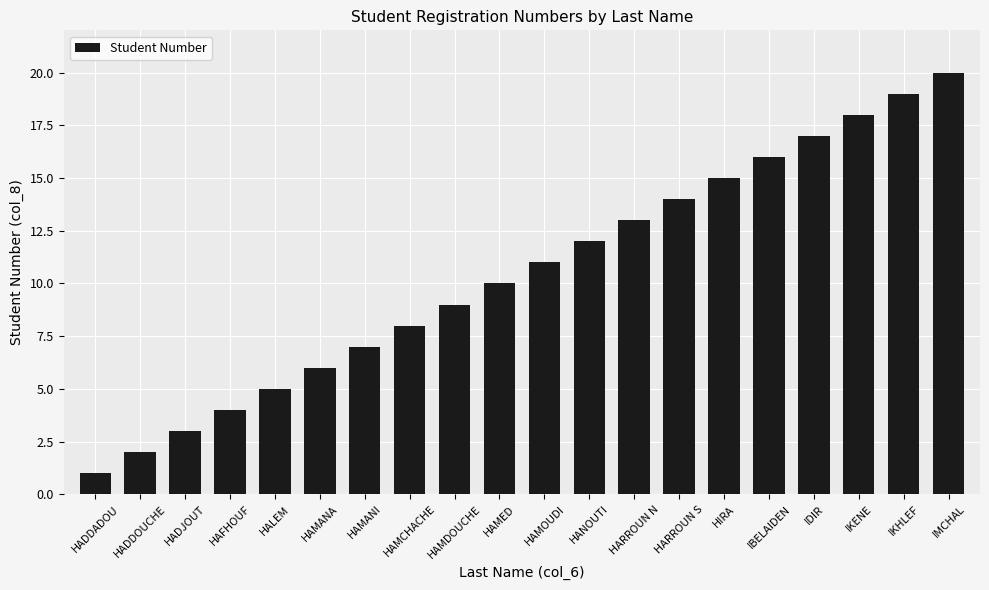

What position from the right is HAMOUDI?

10